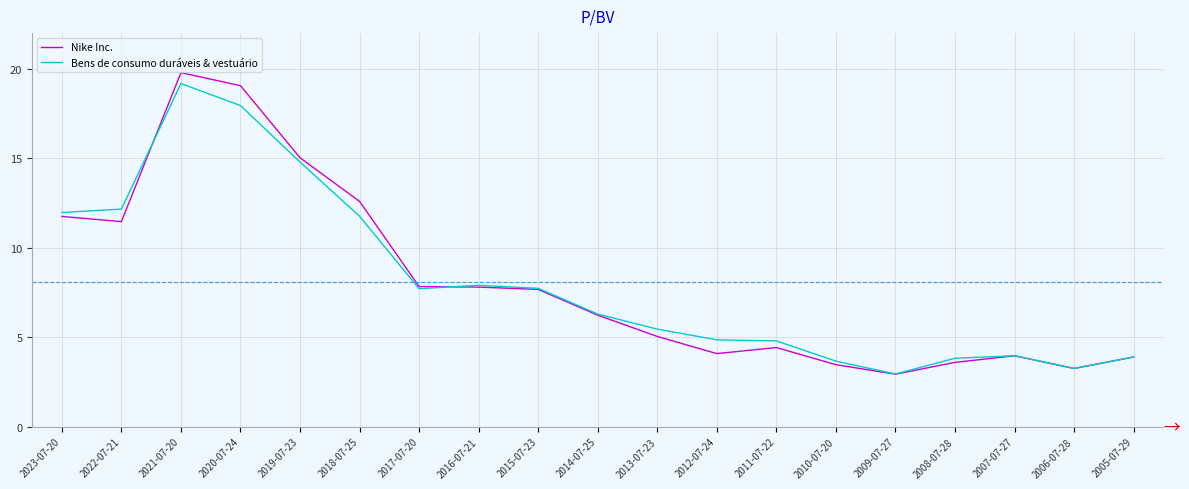

List the series in order of their peak value, lowest first.

Bens de consumo duráveis & vestuário, Nike Inc.